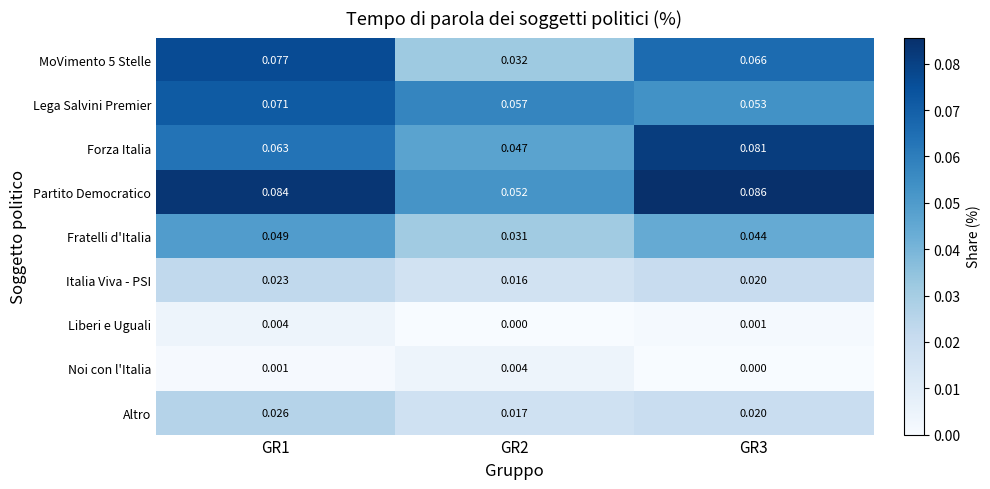

Which series has the largest total across all categories?

Partito Democratico